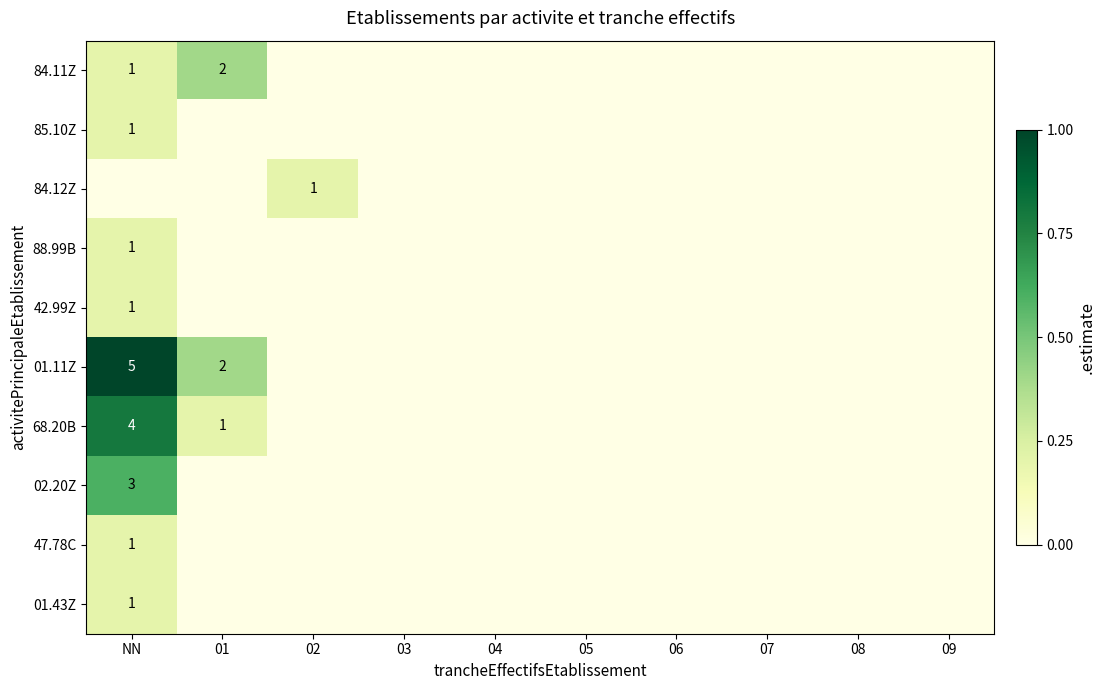

Which has a higher value, 06 or 02?

06